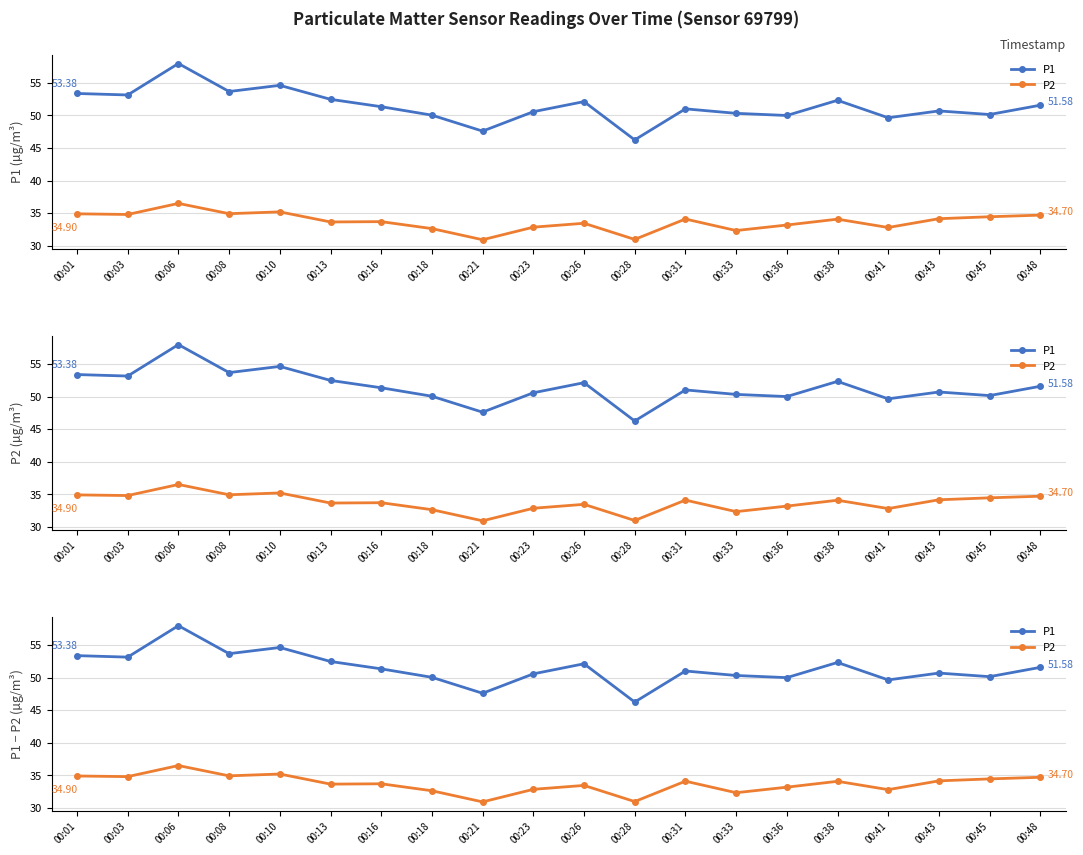

Which category has the lowest value across all series?

00:21